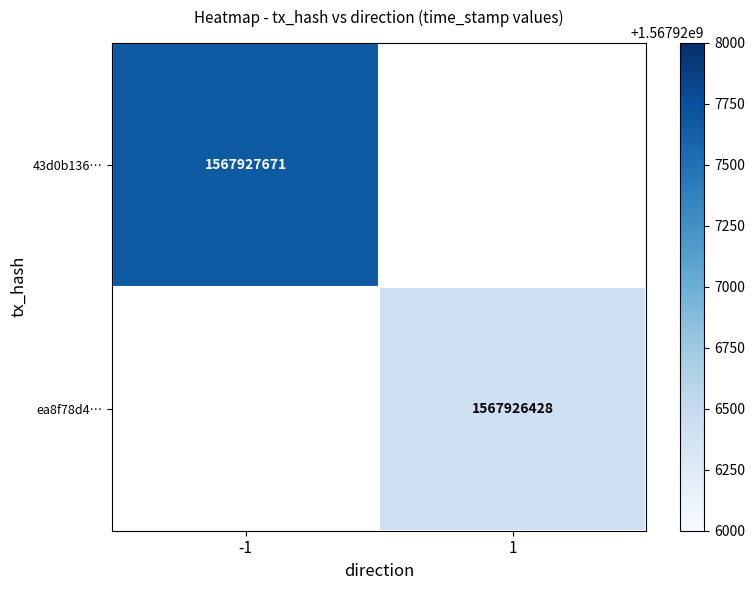

List the series in order of their overall mean, highest first.

43d0b136e5b6b2718bcb0f6d77c80499cb9df7e, ea8f78d4c4357756262d5890091afd16f67ef89